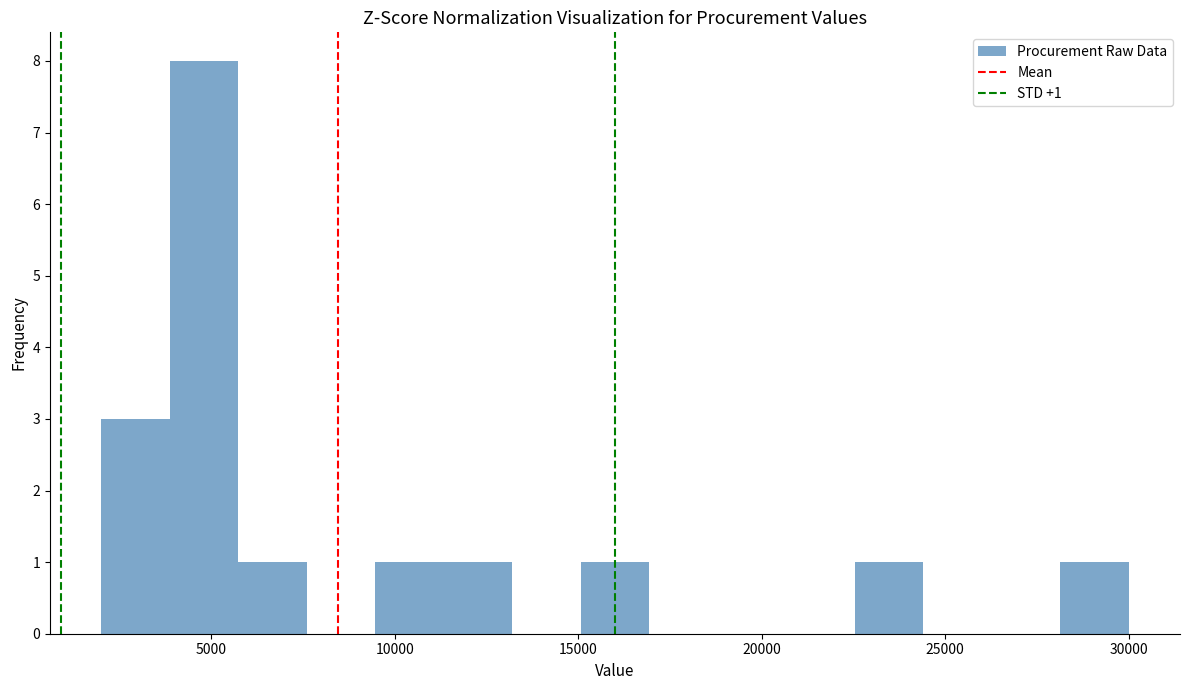

Read against the x-axis, roughly where is the centre of the tallest bar?

5000